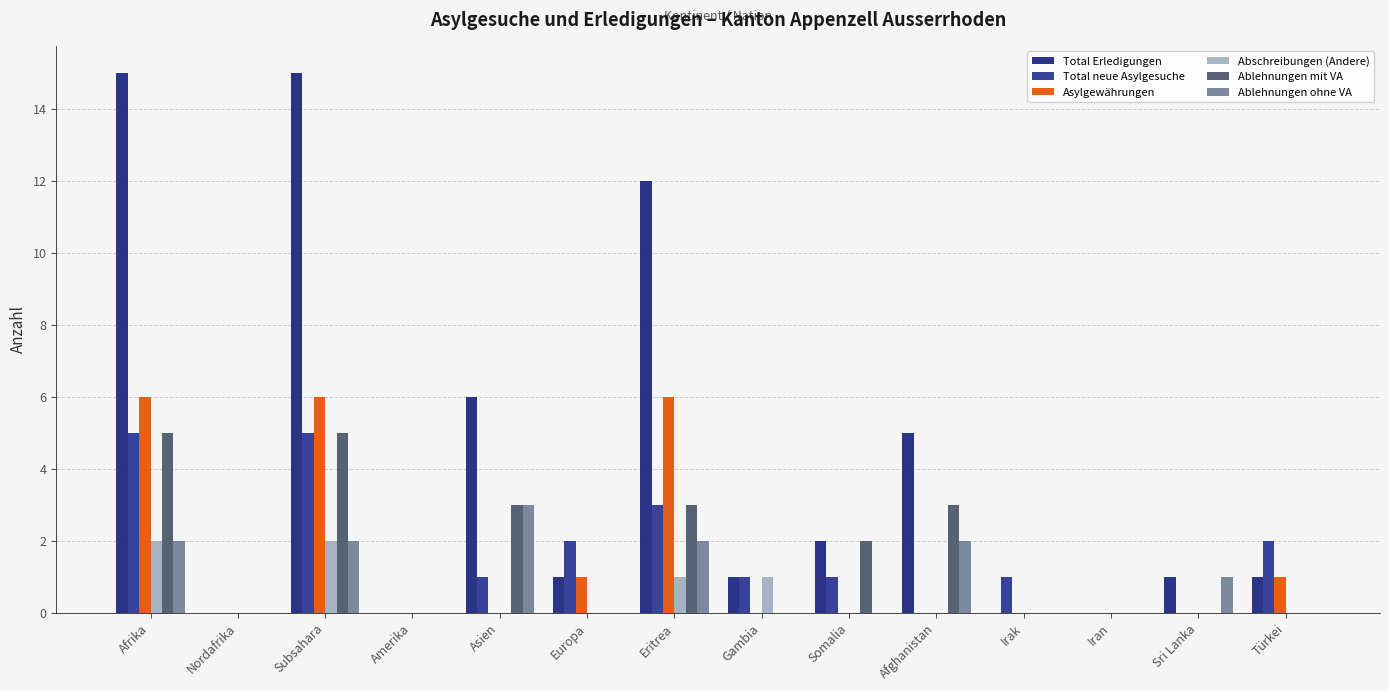

How many groups of bars are there?

14